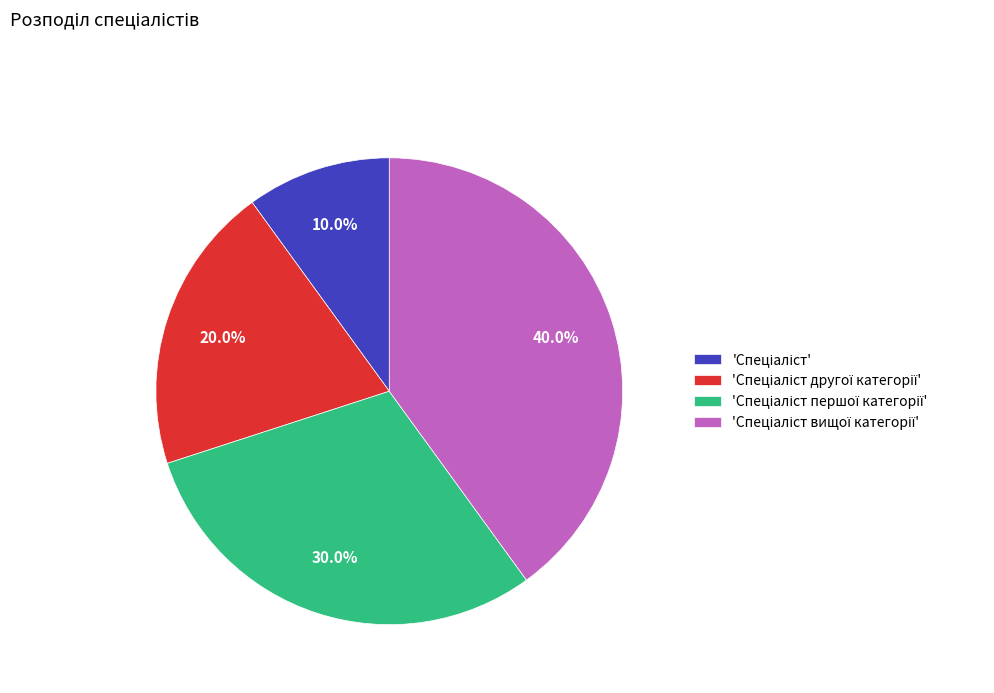

Is there a majority slice in this chart?

No